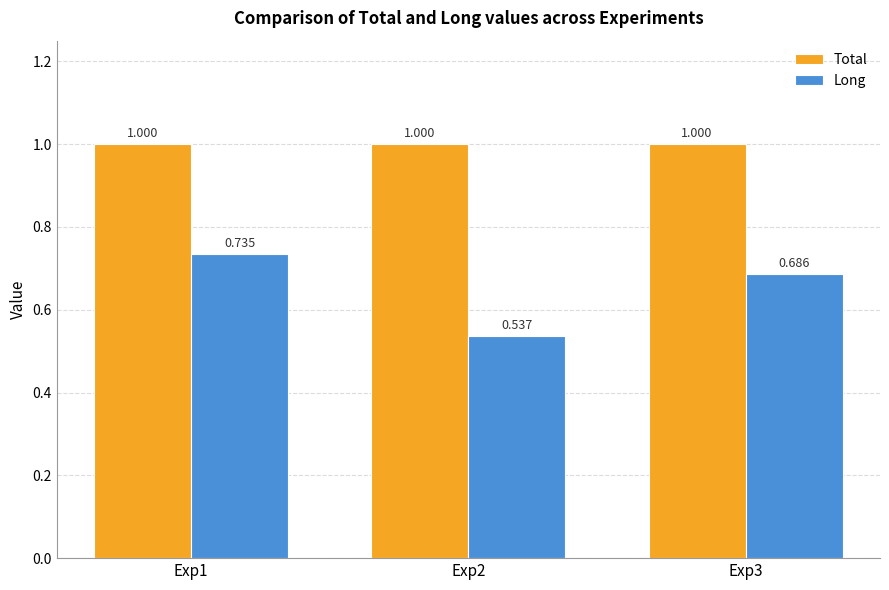

The value of Total at Exp3 is 0.3. True or false?

False